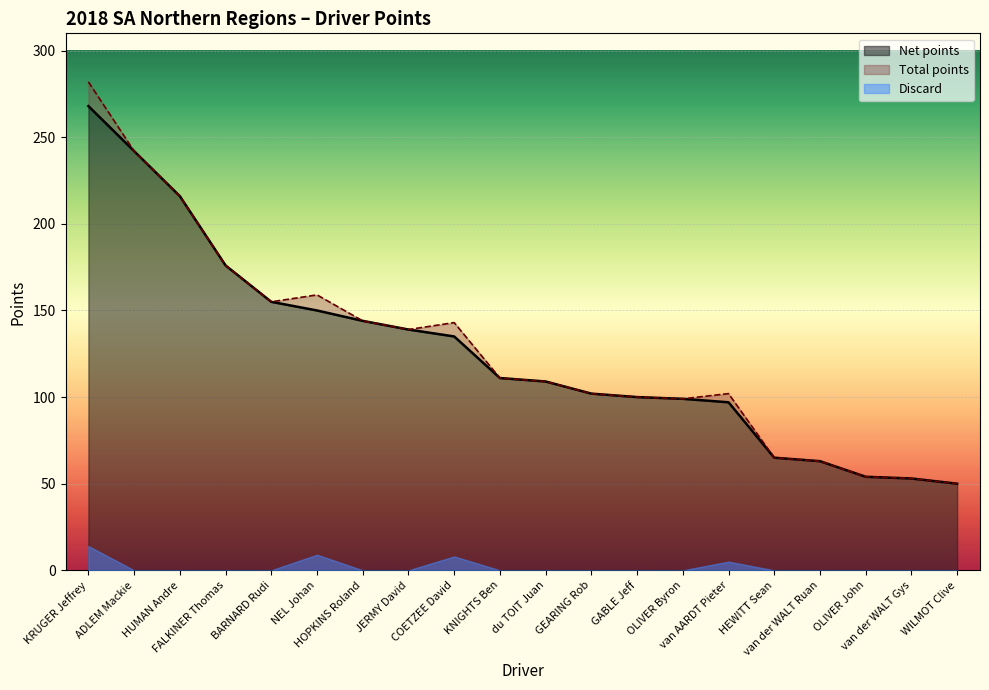

True or false: Total points has more than 1 points higher than both neighbors.

True